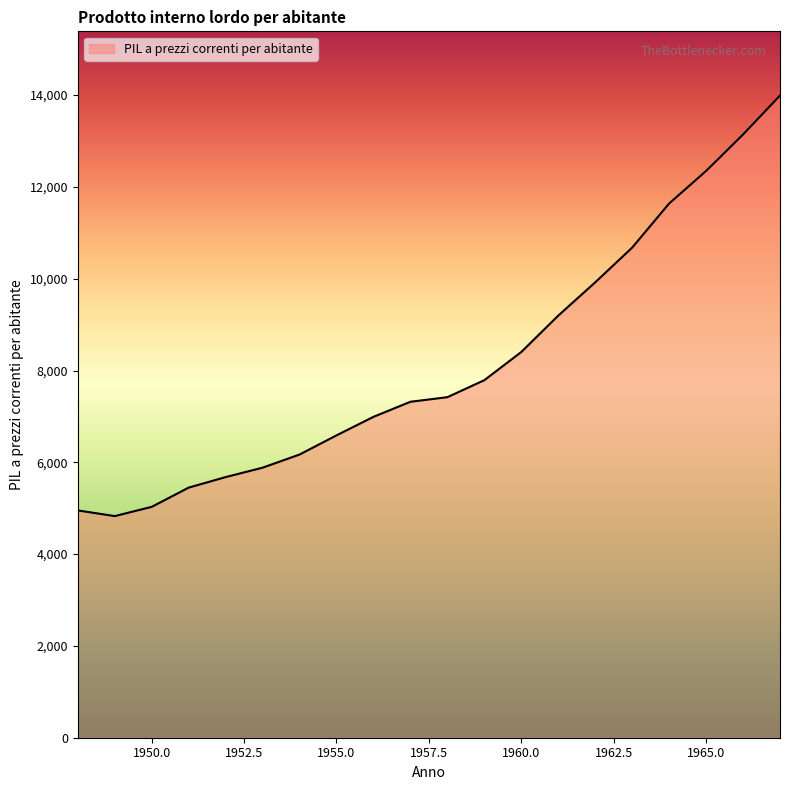

Count the number of values greater than 7418.

10